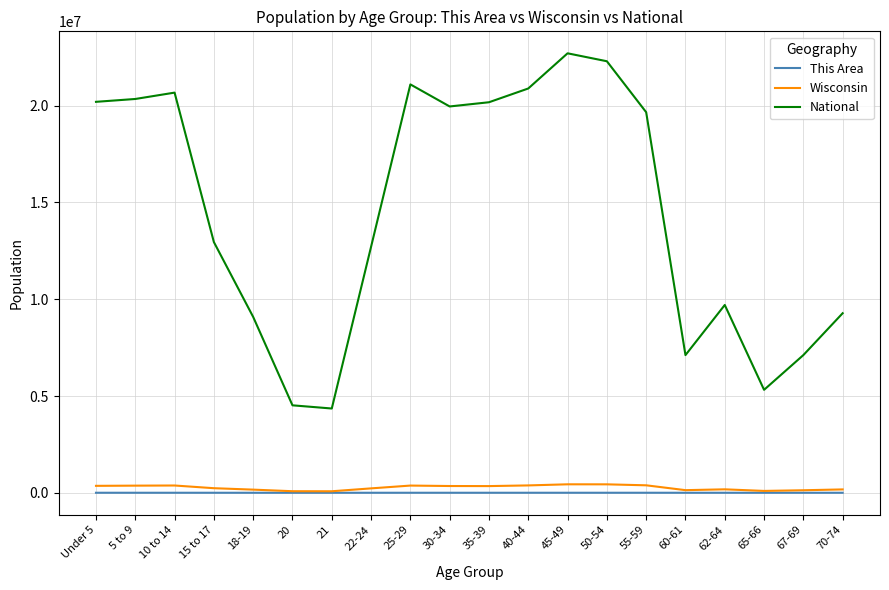

True or false: National has a value of 33056987 at 45-49.

False